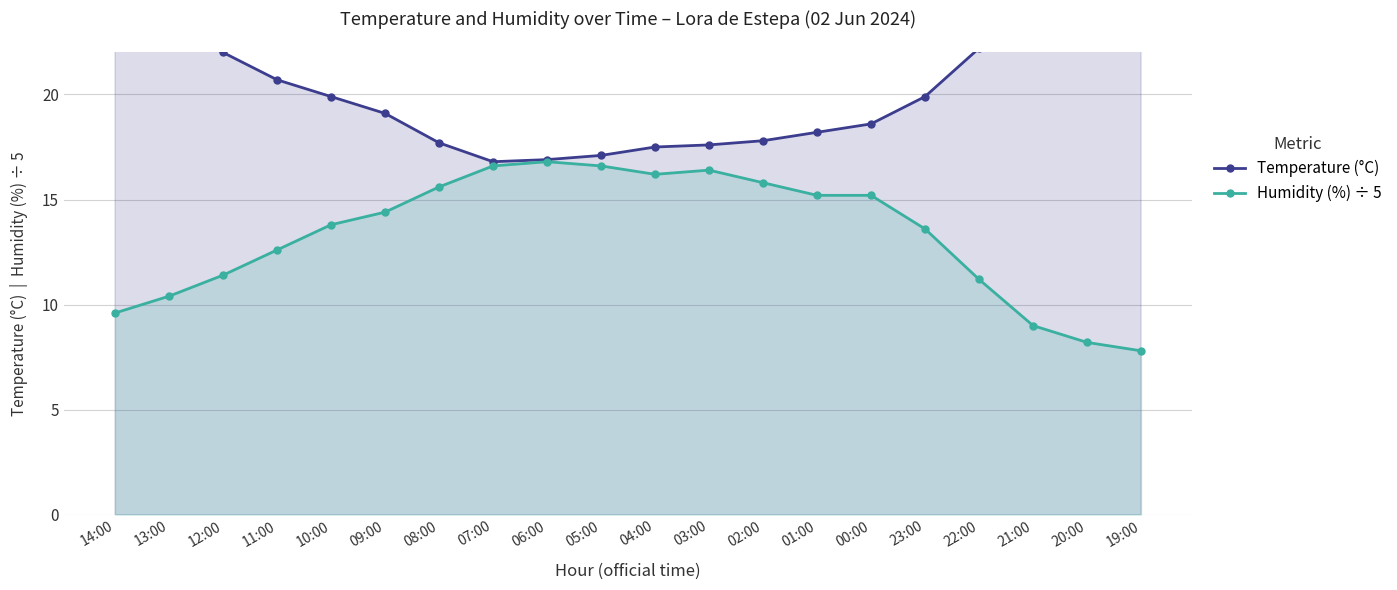

What is the difference between the maximum and minimum values in the Temperature (°C) series?

11.3